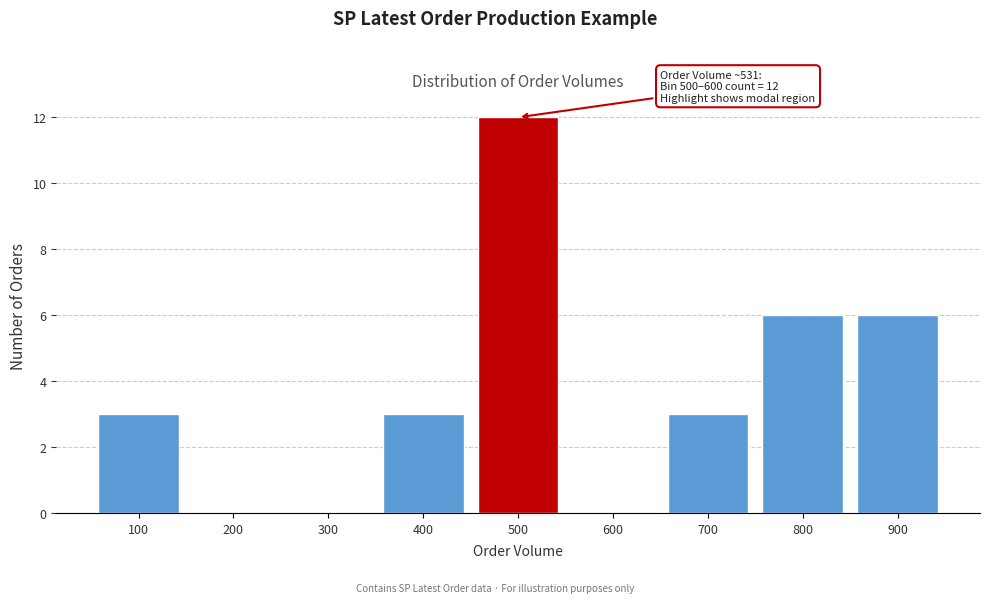

What value does the data have at 100?

3